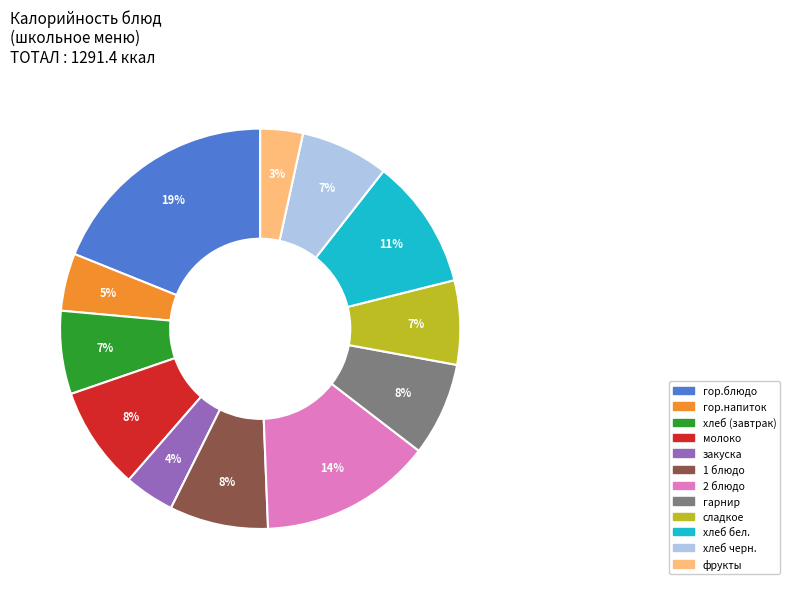

Does any single category account for the majority?

No